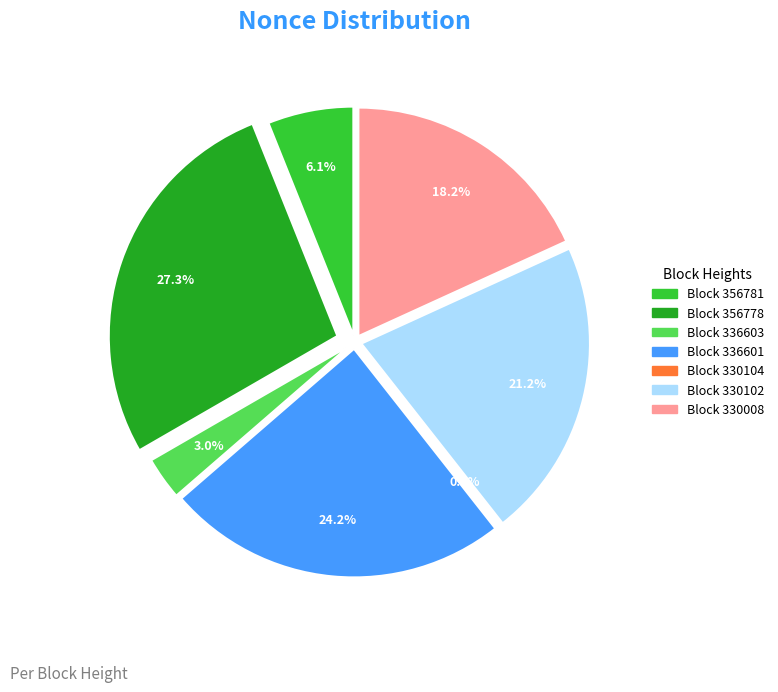

Approximately how many times larger is the value at 330102 compared to 356778?

0.8